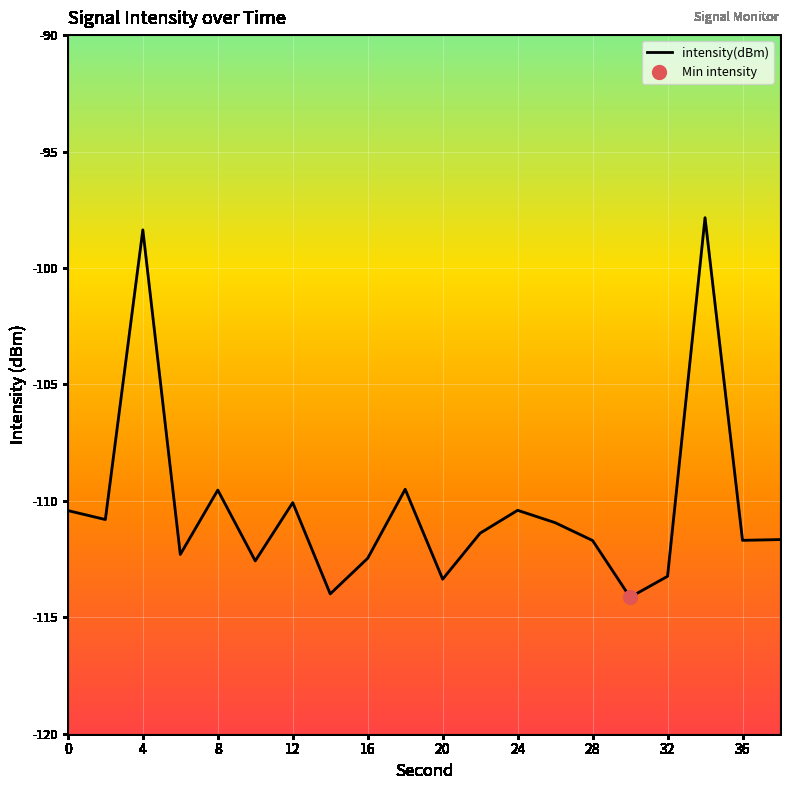

Is it true that intensity(dBm) equals -42.7 at 28?

False